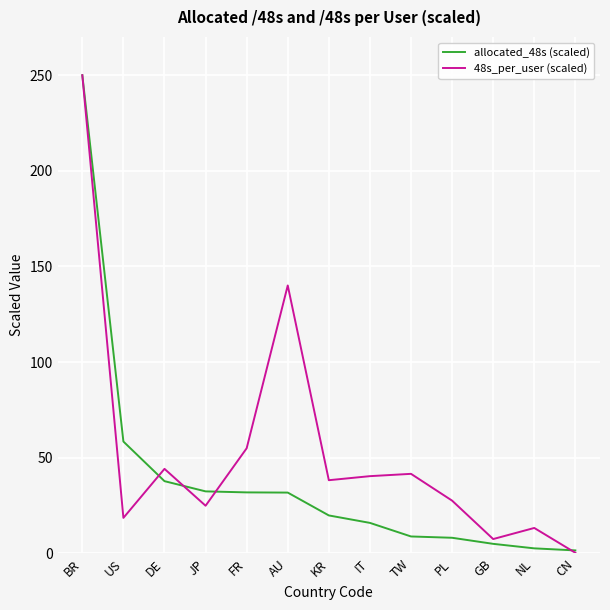

What is the highest value of the allocated_48s (scaled) series?

250.0